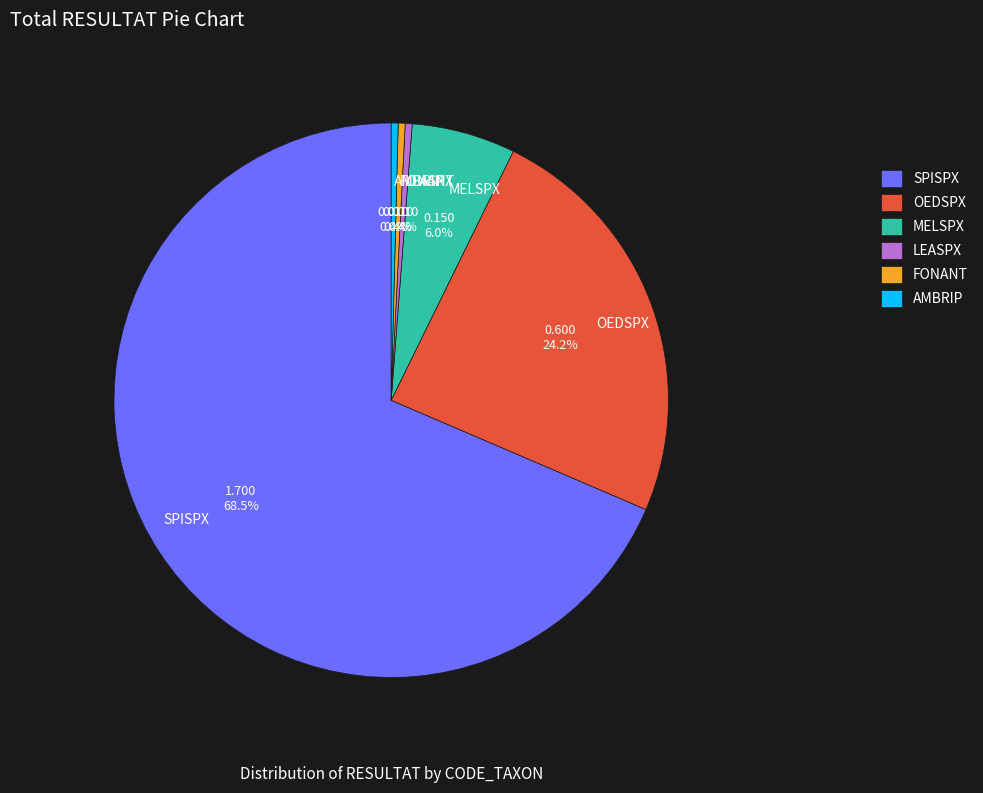

What is the largest slice in the pie chart?

SPISPX